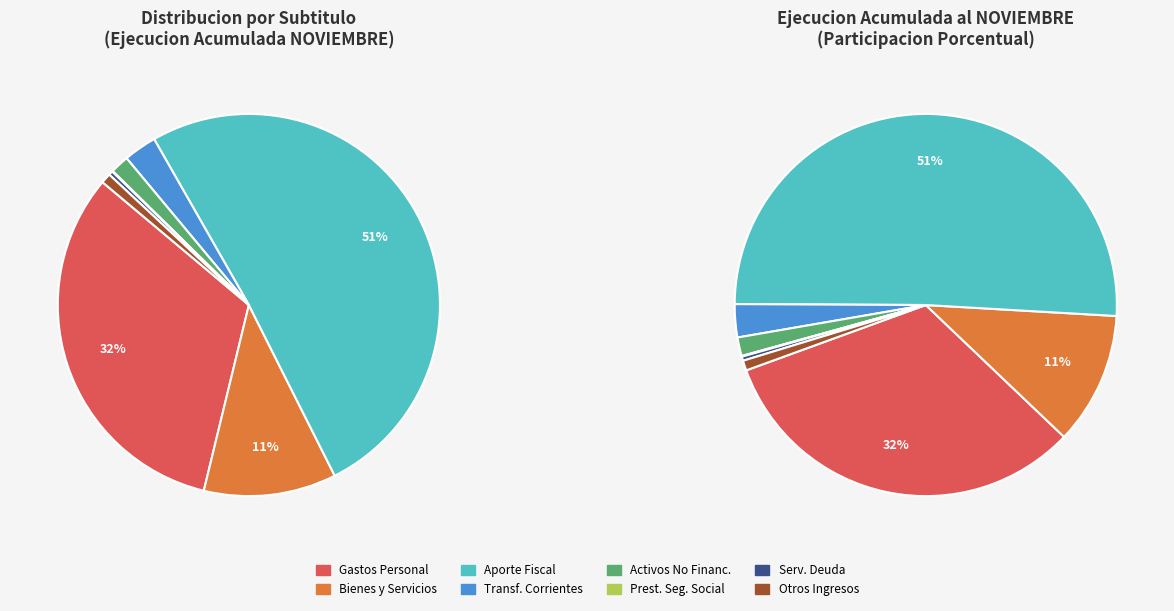

Count the number of slices in the pie.

8